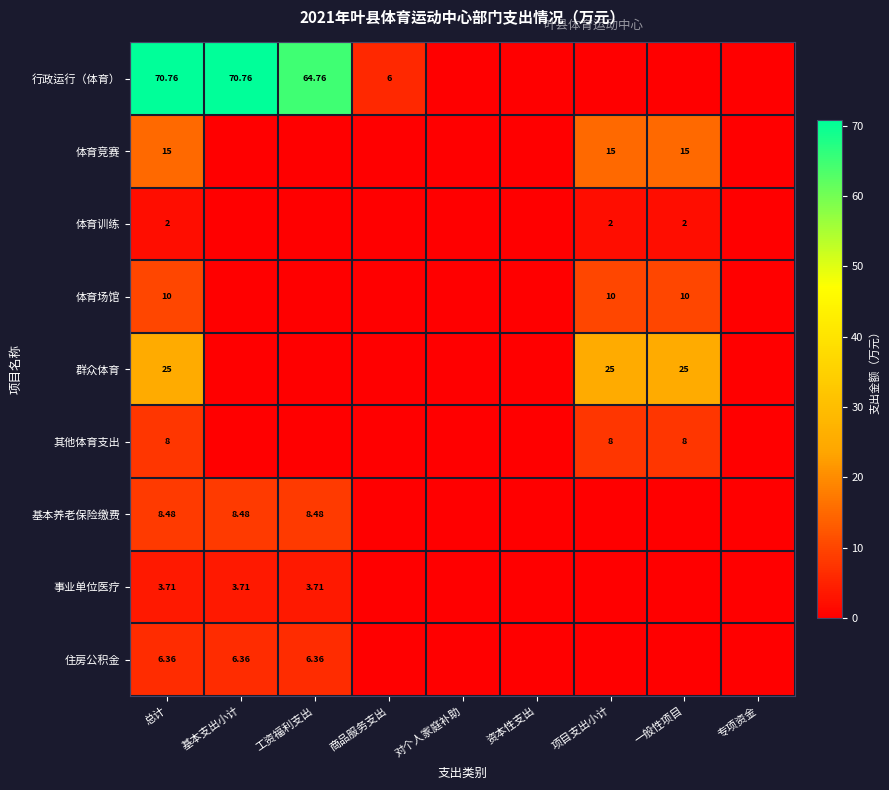

How many positive values does the 体育训练 series have?

3